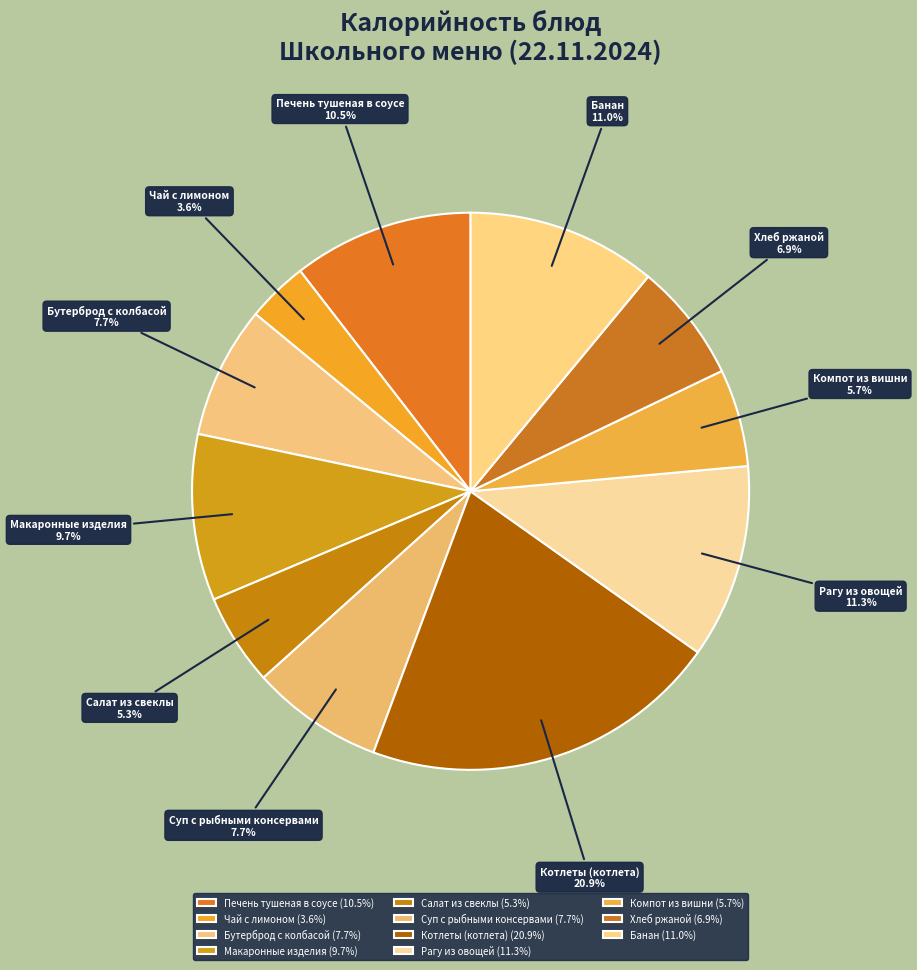

What is the ratio of the value at Бутерброд с колбасой to the value at Банан?

0.7